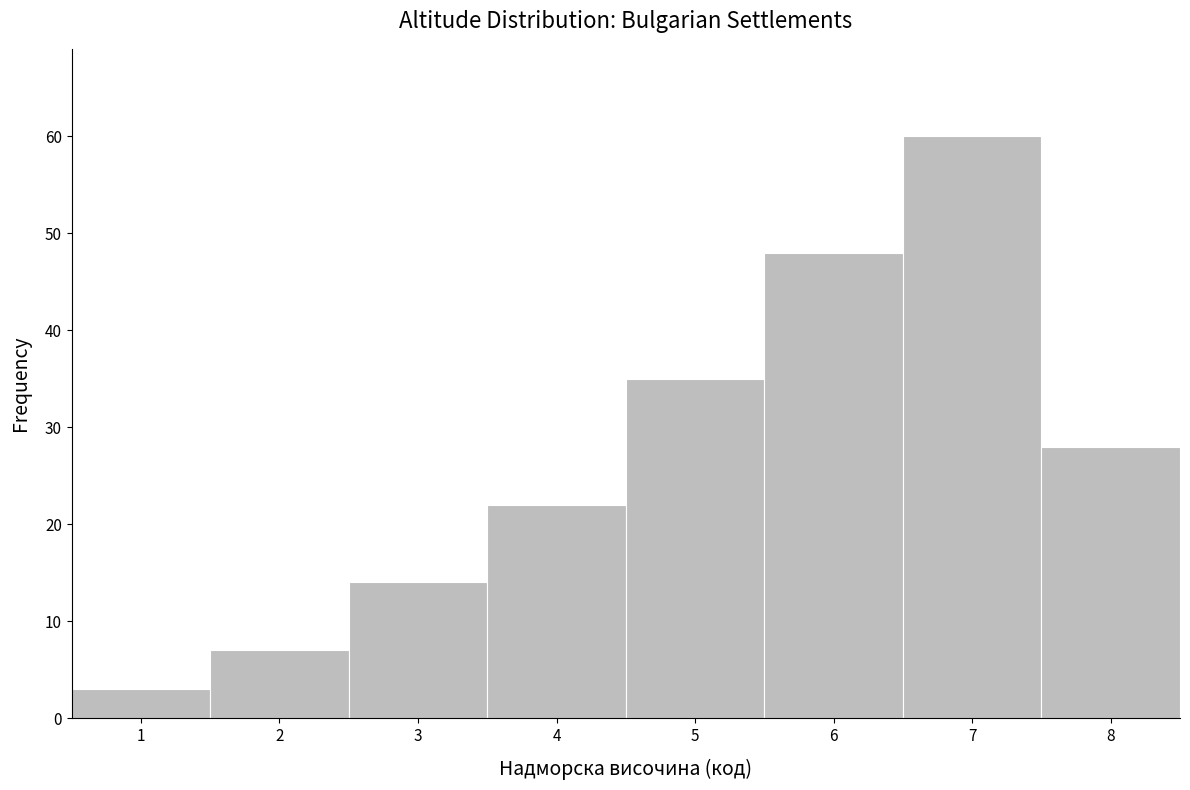

Reading left to right, transcribe this chart: for each bar, give the range it covers on the x-axis and its height. The values are not printed on the chart, so give them approximately, as read against the axis.

0.5 to 1.5: 3
1.5 to 2.5: 7
2.5 to 3.5: 14
3.5 to 4.5: 22
4.5 to 5.5: 35
5.5 to 6.5: 48
6.5 to 7.5: 60
7.5 to 8.5: 28